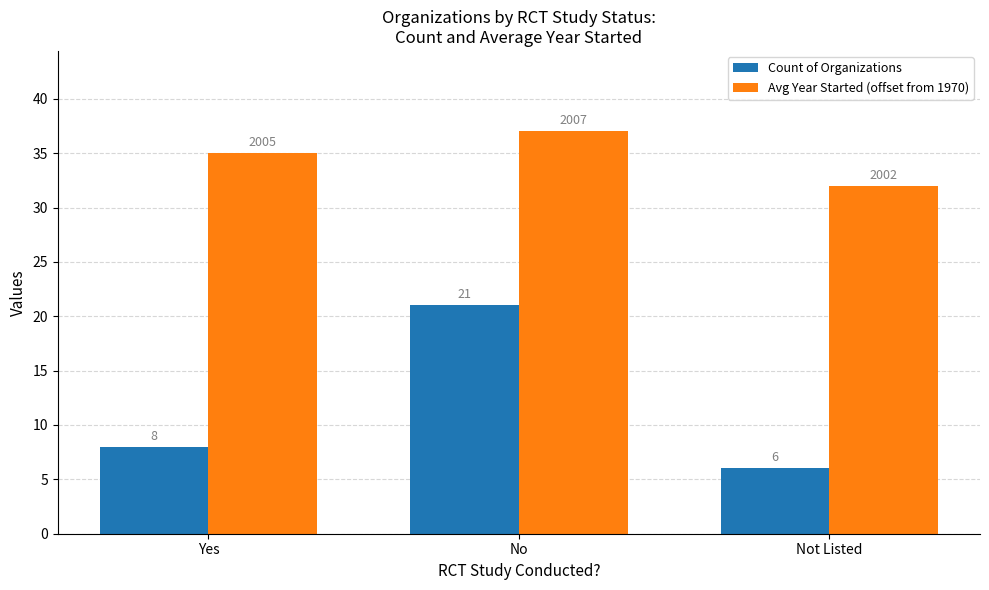

Reading left to right, transcribe all the data shown in this chart.

Count of Organizations: 8	21	6
Avg Year Started (offset from 1970): 35	37	32